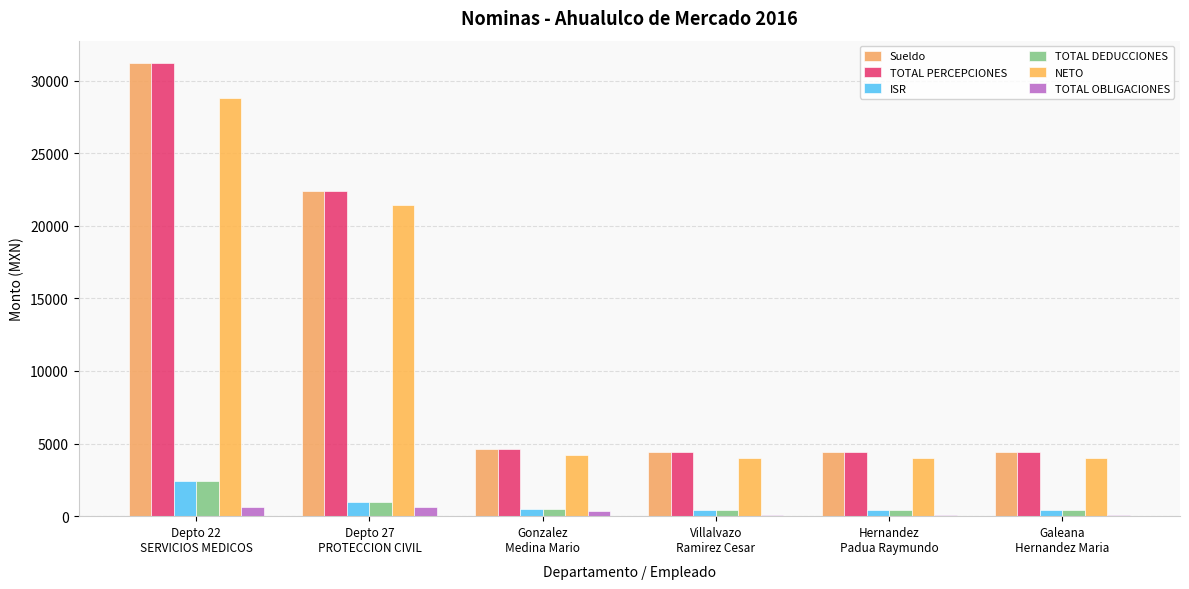

True or false: NETO has a value of 4183.2 at Gonzalez
Medina Mario.

True